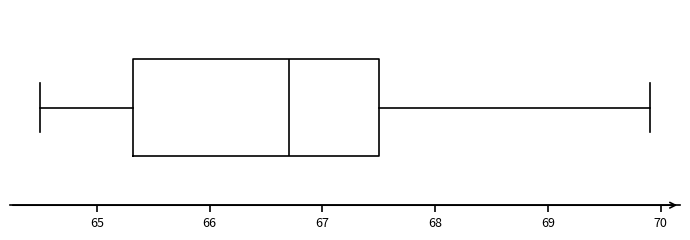

Read this box plot against the x-axis: the position of the median line, the range covered by the box, and the ends of both whiskers. The values are not printed on the chart, so give them approximately, as read against the axis.

median 66.7, box 65.3 to 67.5, whiskers 64.5 to 69.9